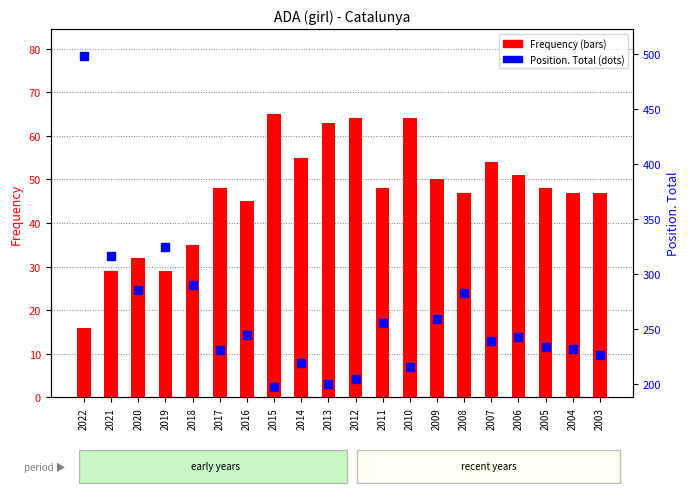

What are all the series names shown in the legend?

Frequency, Position. Total